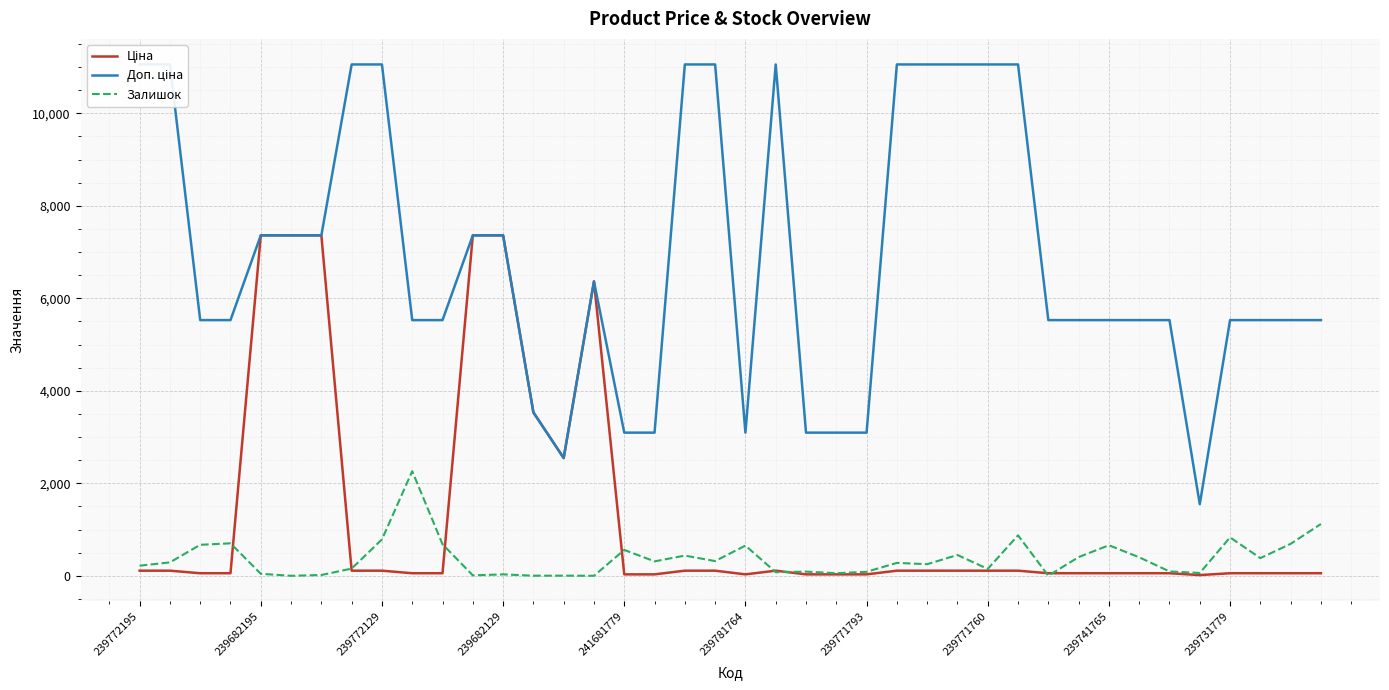

True or false: Доп. ціна and Ціна intersect in this chart.

False